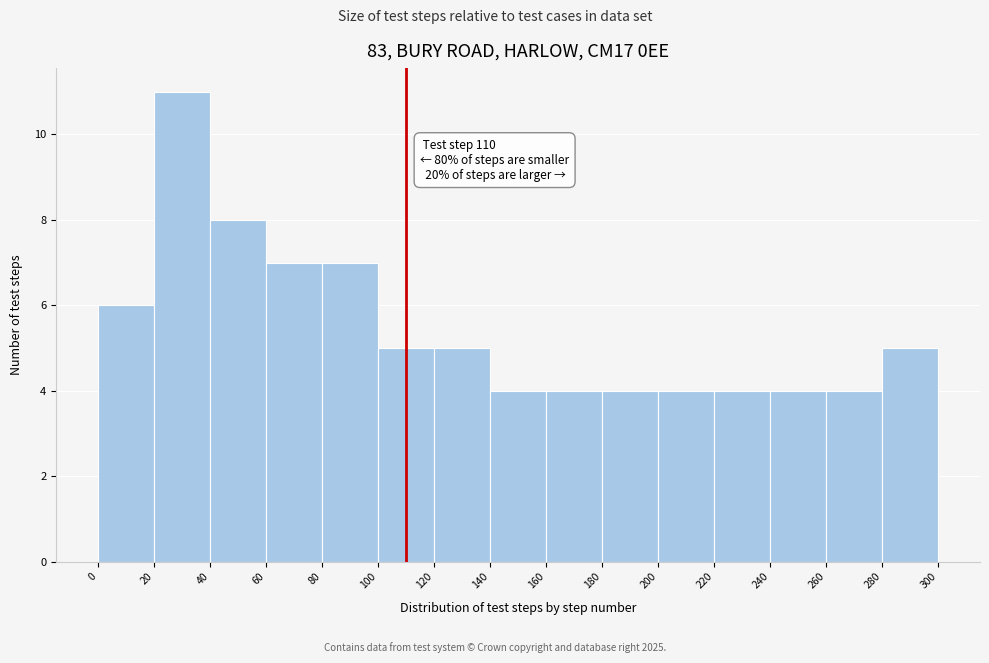

Over which range of the x-axis is the bar tallest?

20 to 40